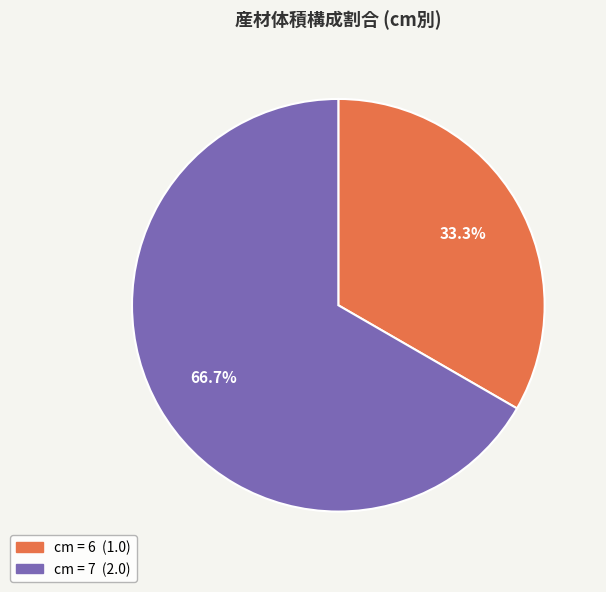

Is there any slice that represents more than half of the pie?

Yes